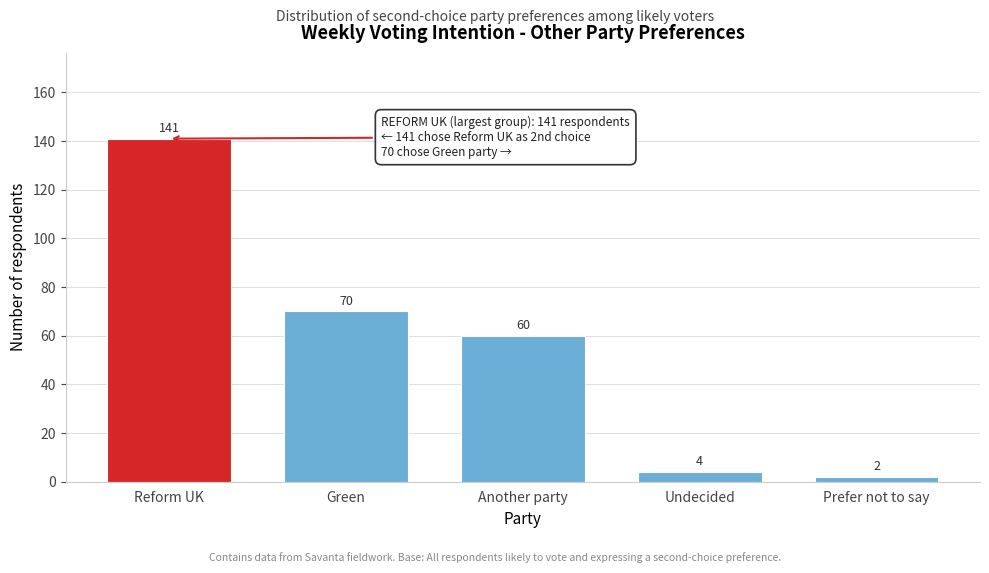

Reading right to left, extract all data points from this chart.

Prefer not to say=2	Undecided=4	Another party=60	Green=70	Reform UK=141